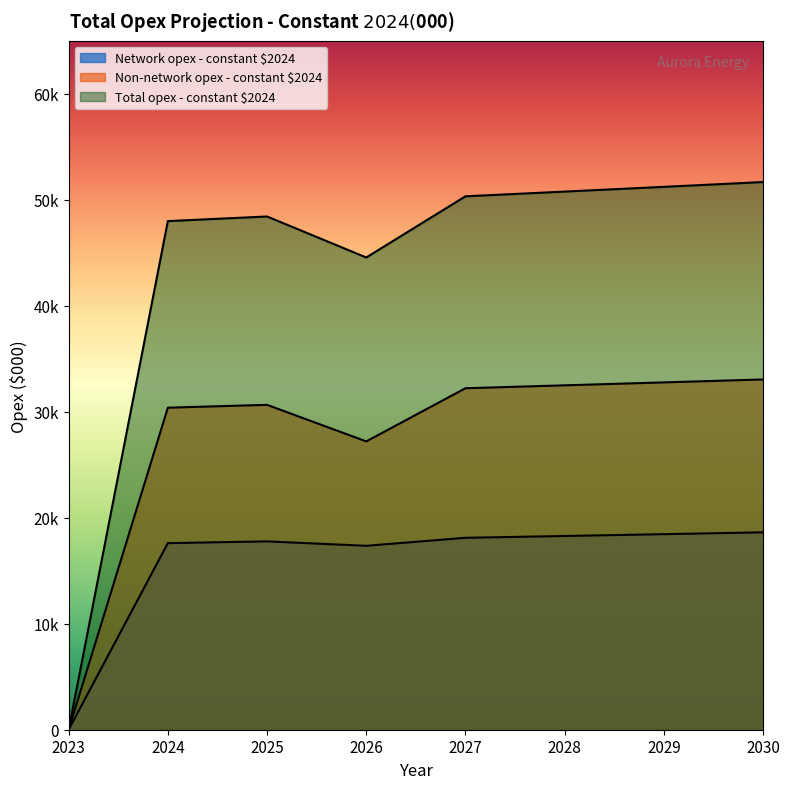

What value does the Network opex - constant $2024 series have at 2027?

18109.7